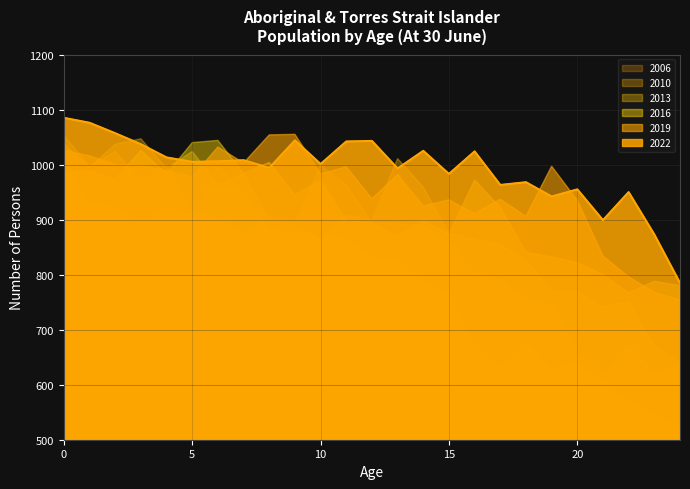

What is the difference between the maximum and second lowest values in the Age 0-4 (2016) series?

43